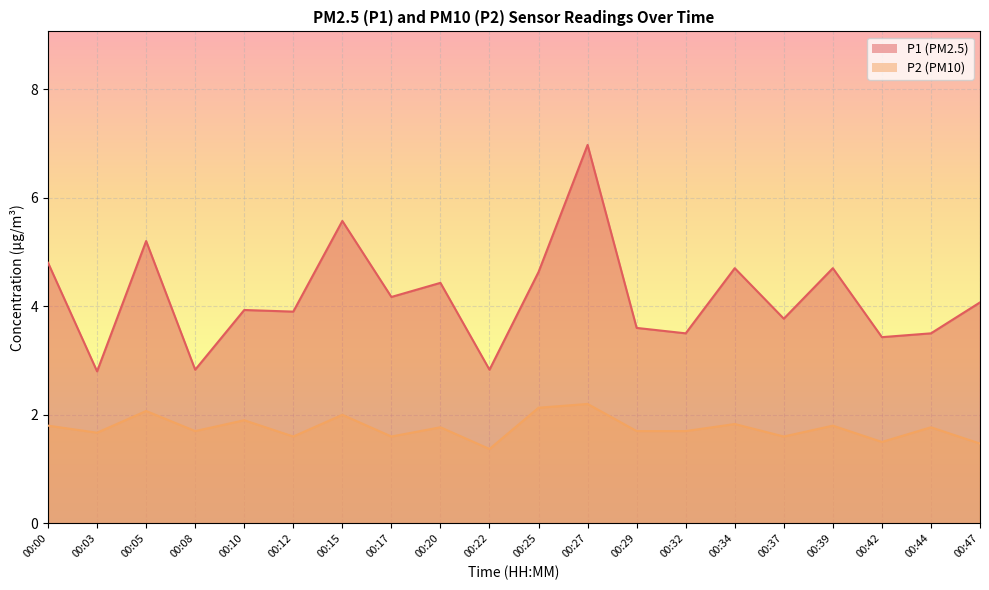

What value does the P1_line series have at 00:12?

3.9